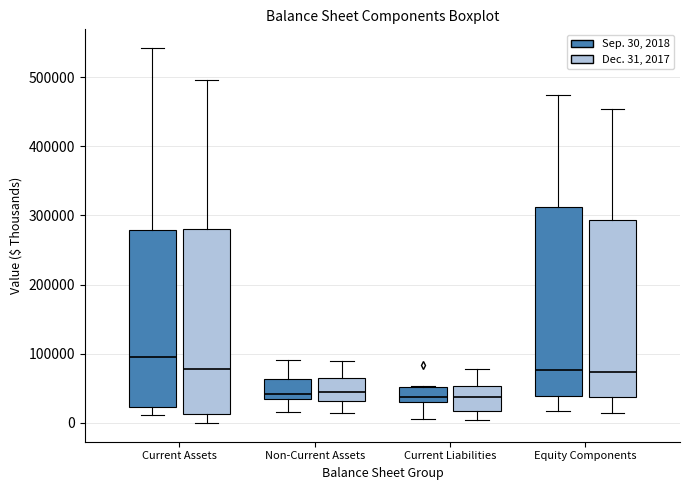

Where does the median line of the box for Current Assets (Sep. 30, 2018) sit on the y-axis? The values are not printed on the chart, so give them approximately, as read against the axis.

100000